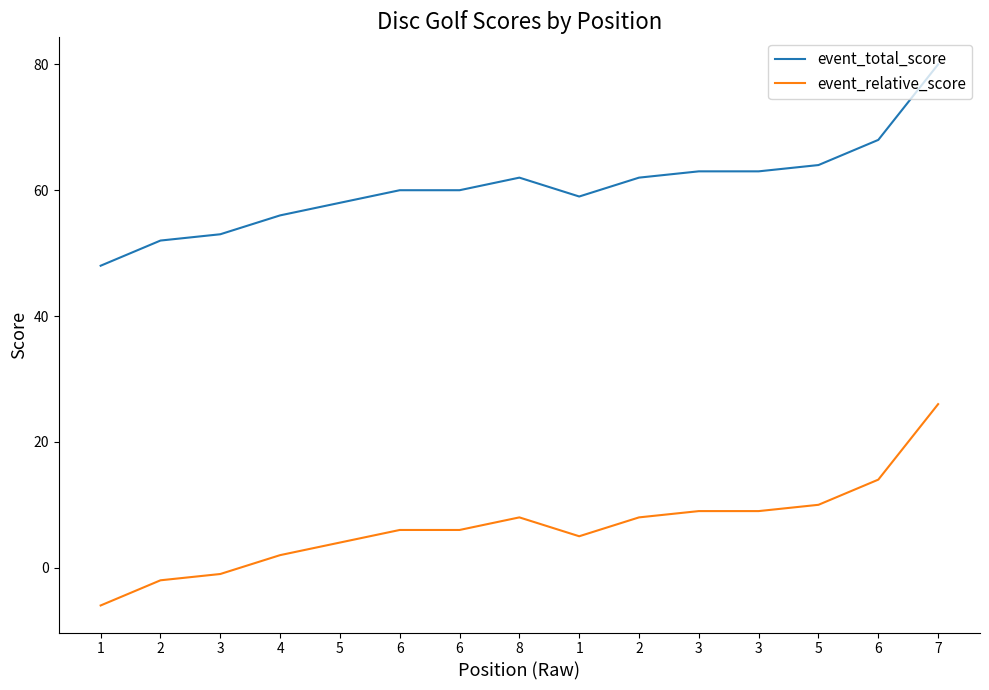

Rank the series at 3 from lowest to highest value.

event_relative_score, event_total_score